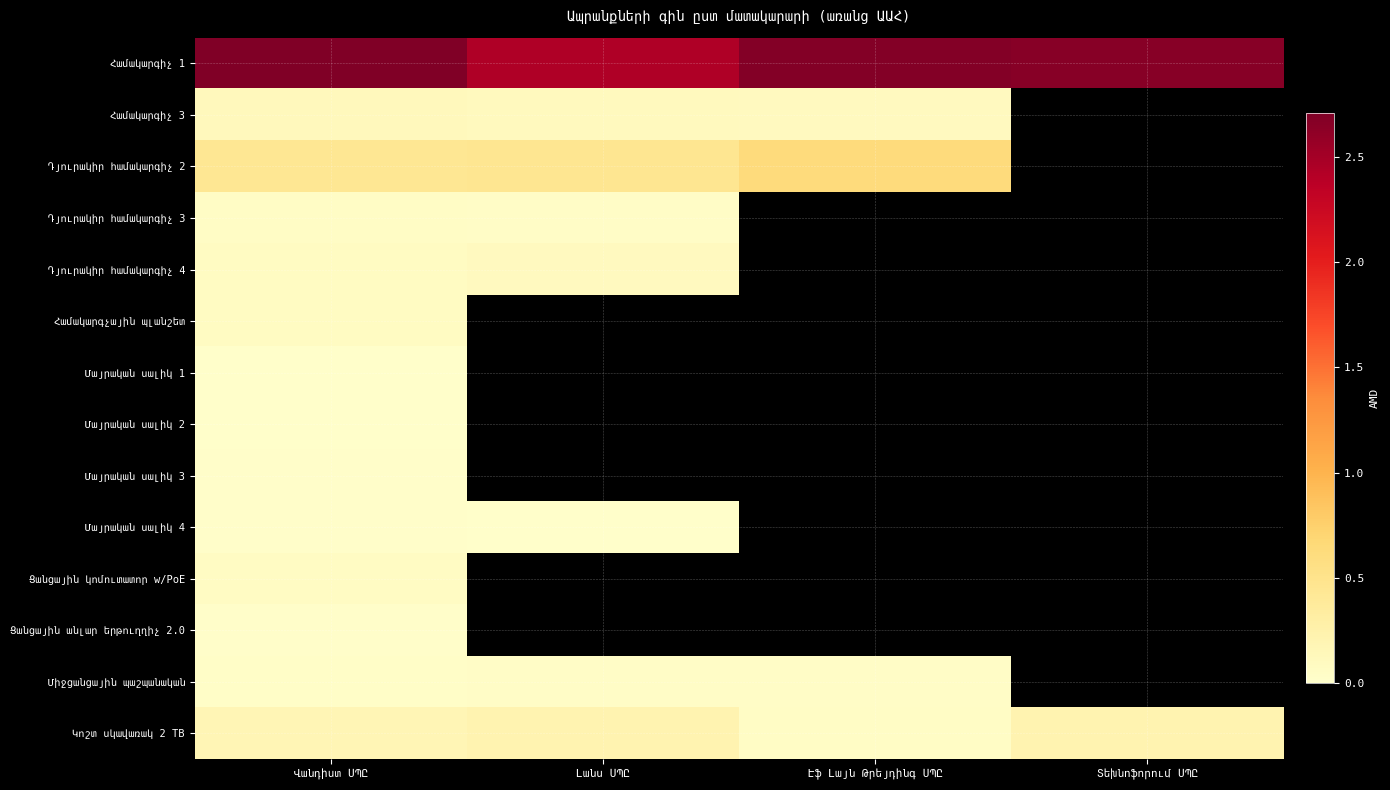

The value of Դյուրակիր համակարգիչ 2 at Էֆ Լայն Թրեյդինգ ՍՊԸ is 2832011.5. True or false?

False